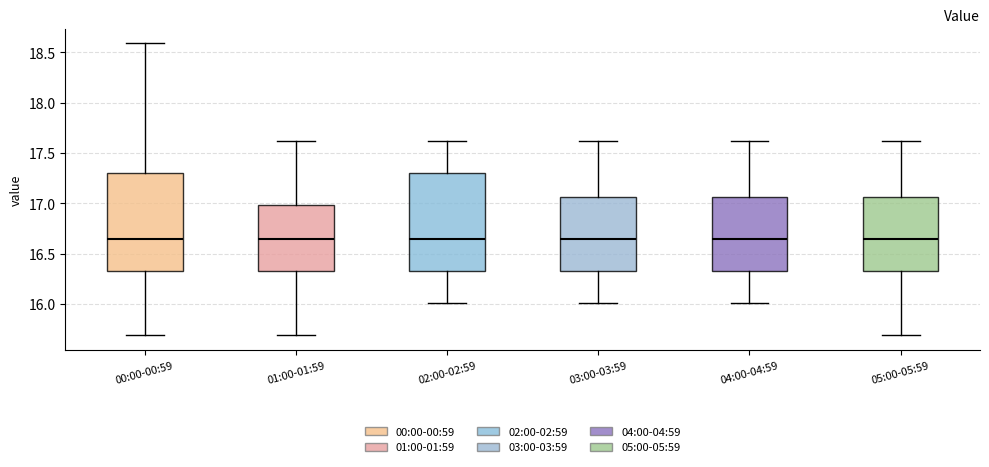

Where is the upper edge of the box for 00:00-00:59 on the y-axis? The values are not printed on the chart, so give them approximately, as read against the axis.

17.30